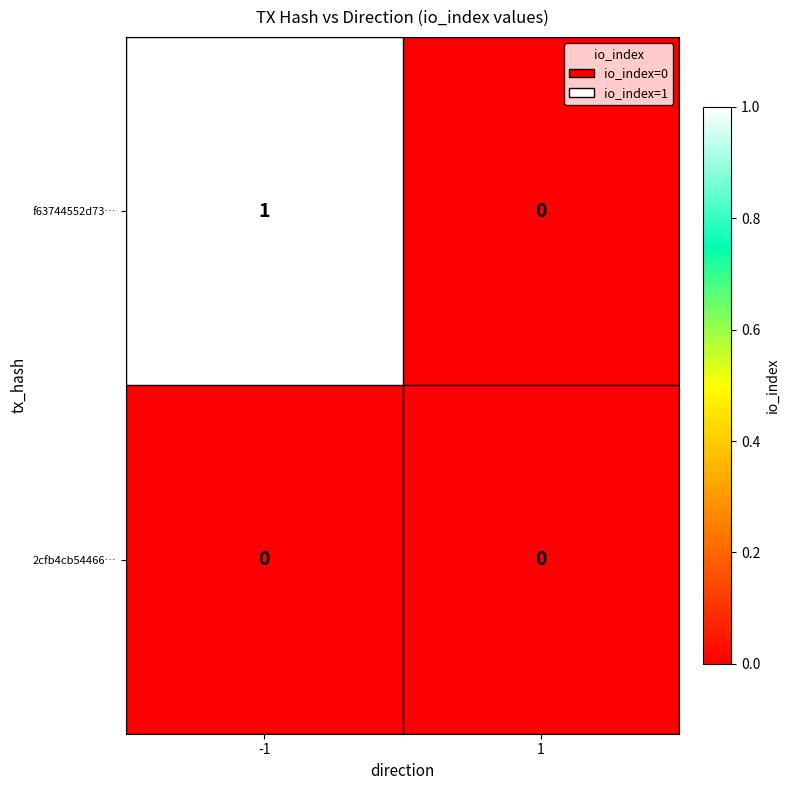

Between -1 and 1, which series saw the biggest shift?

f63744552d73…